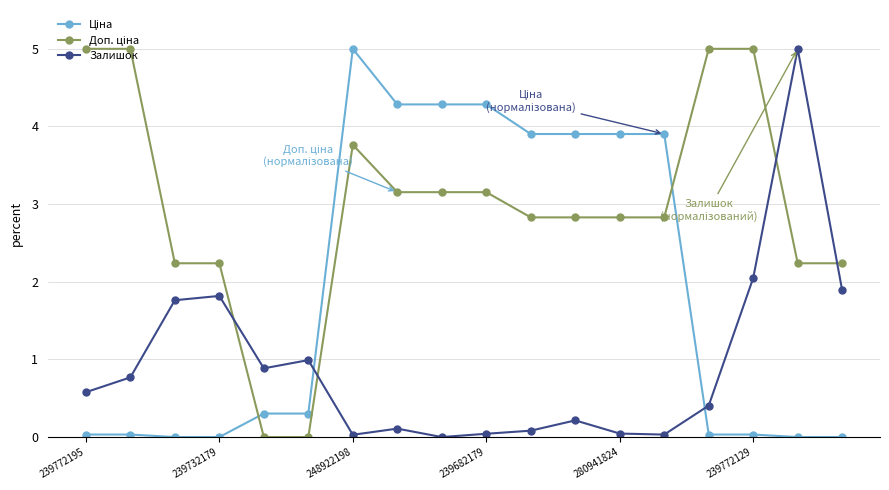

What is the difference between the maximum and second lowest values in the Залишок series?

5.0